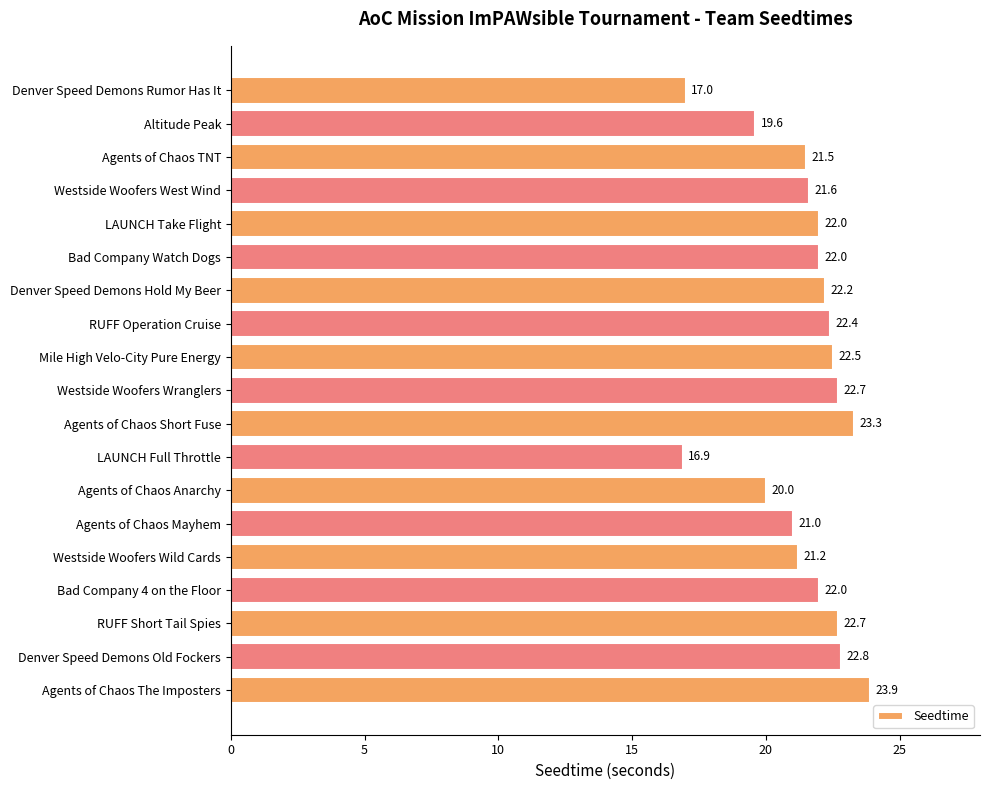

What is the difference between the second highest and second lowest values?

6.3